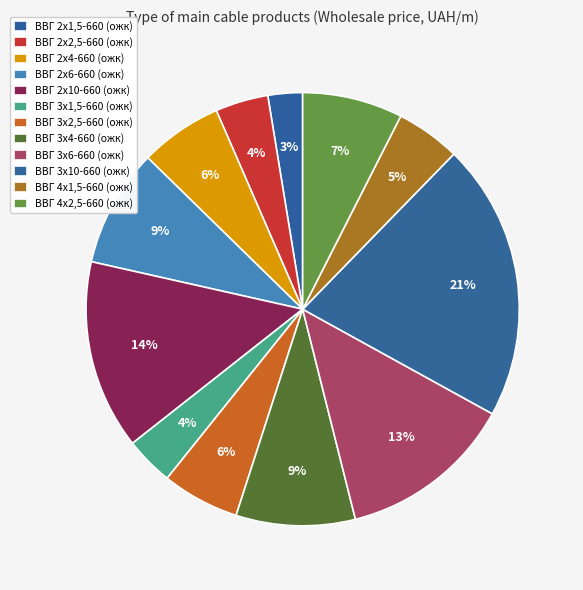

Which category has the biggest portion of the pie?

ВВГ 3х10-660 (ожк)